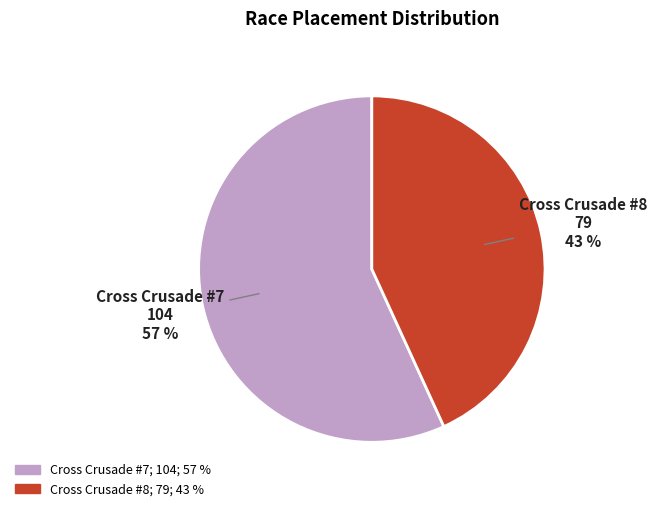

Is the sum of Cross Crusade #8 and Cross Crusade #7 greater than half?

Yes